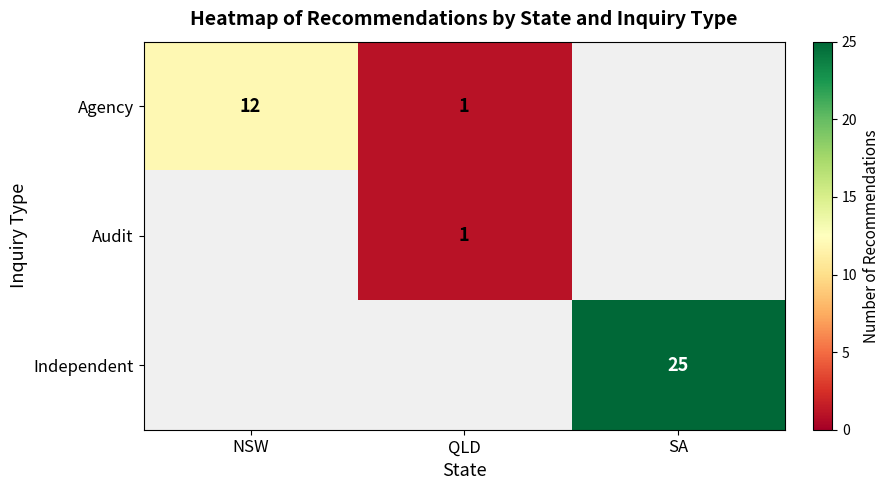

Is it true that Agency equals 12 at NSW?

True